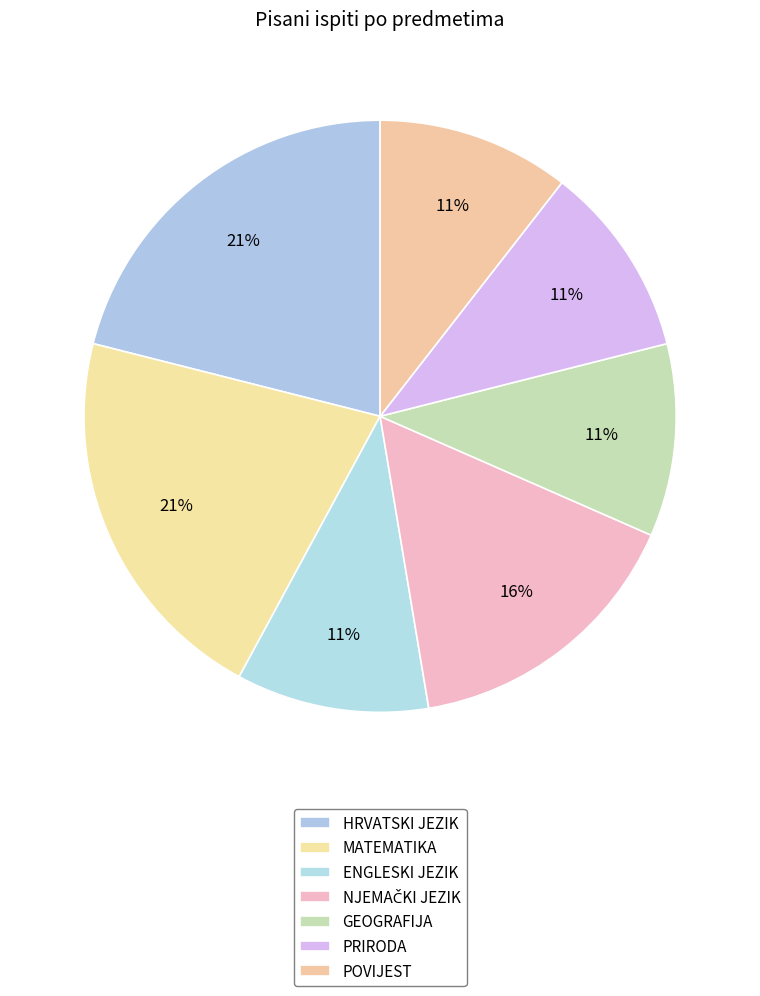

To the nearest percent, what percentage of the pie is POVIJEST?

11%